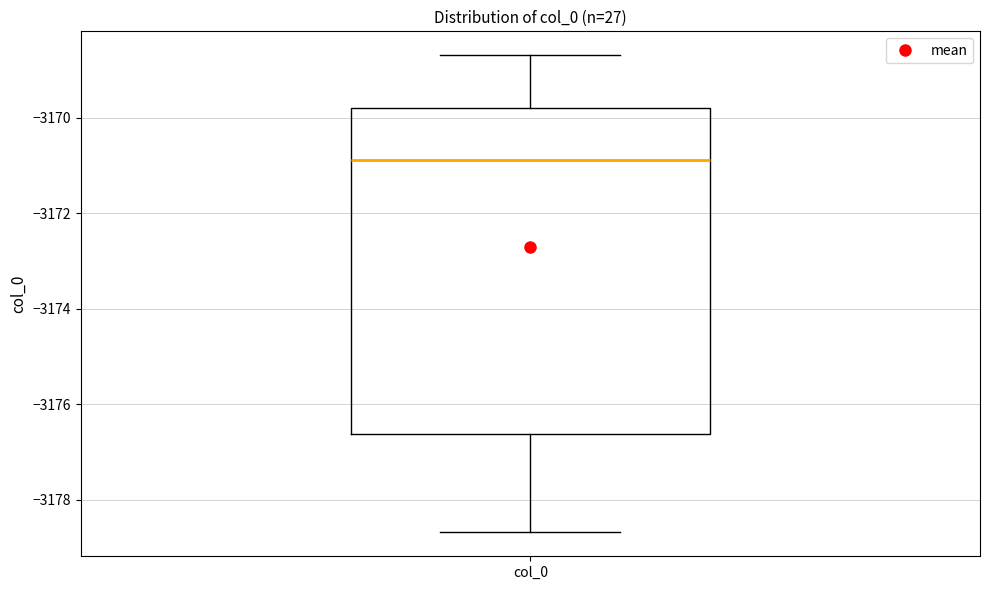

Where is the upper edge of the box for col_0 on the y-axis? The values are not printed on the chart, so give them approximately, as read against the axis.

-3169.8